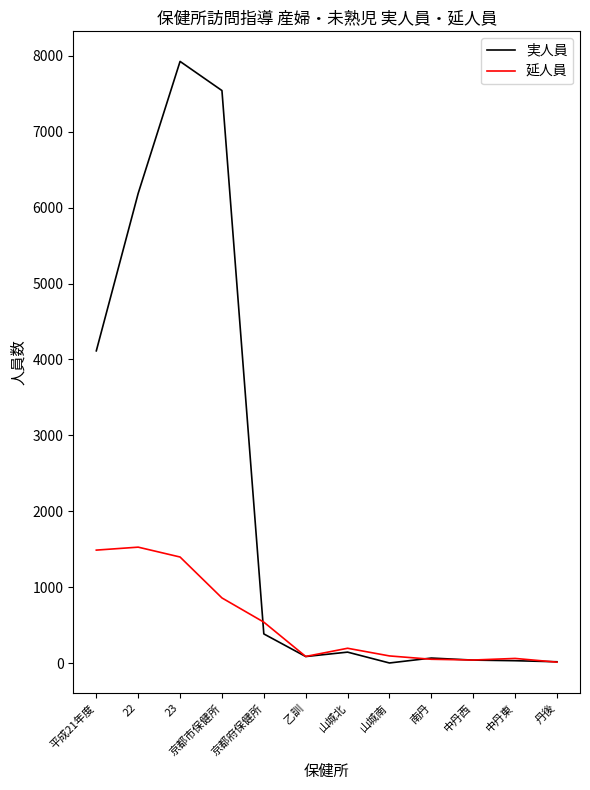

At which label is 延人員 closest to 769?

京都市保健所